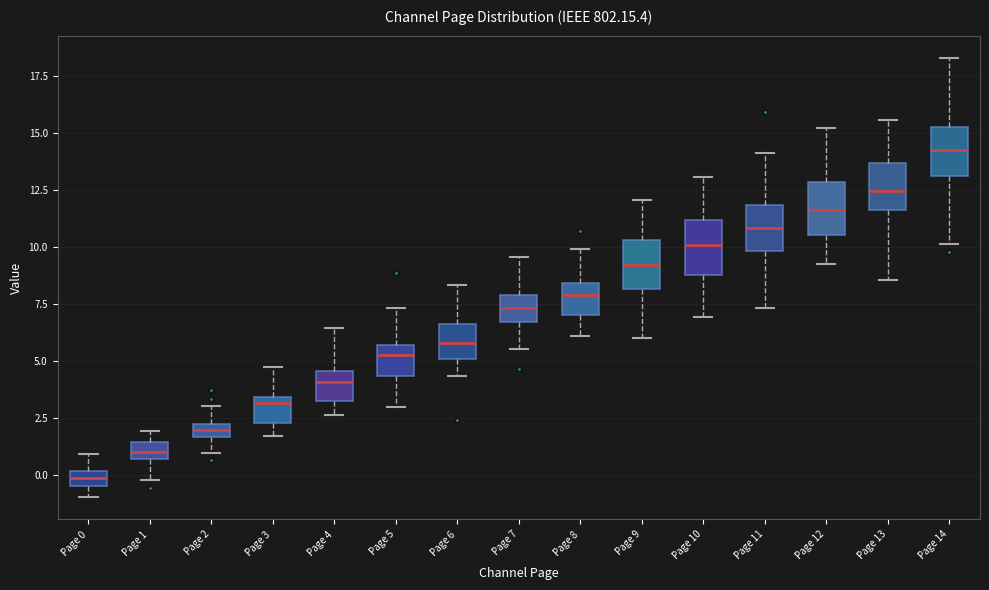

Which box has the highest median line?

Page 14